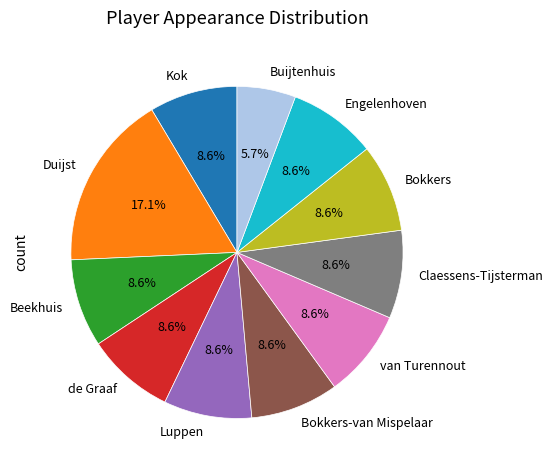

Which category has the biggest portion of the pie?

Duijst